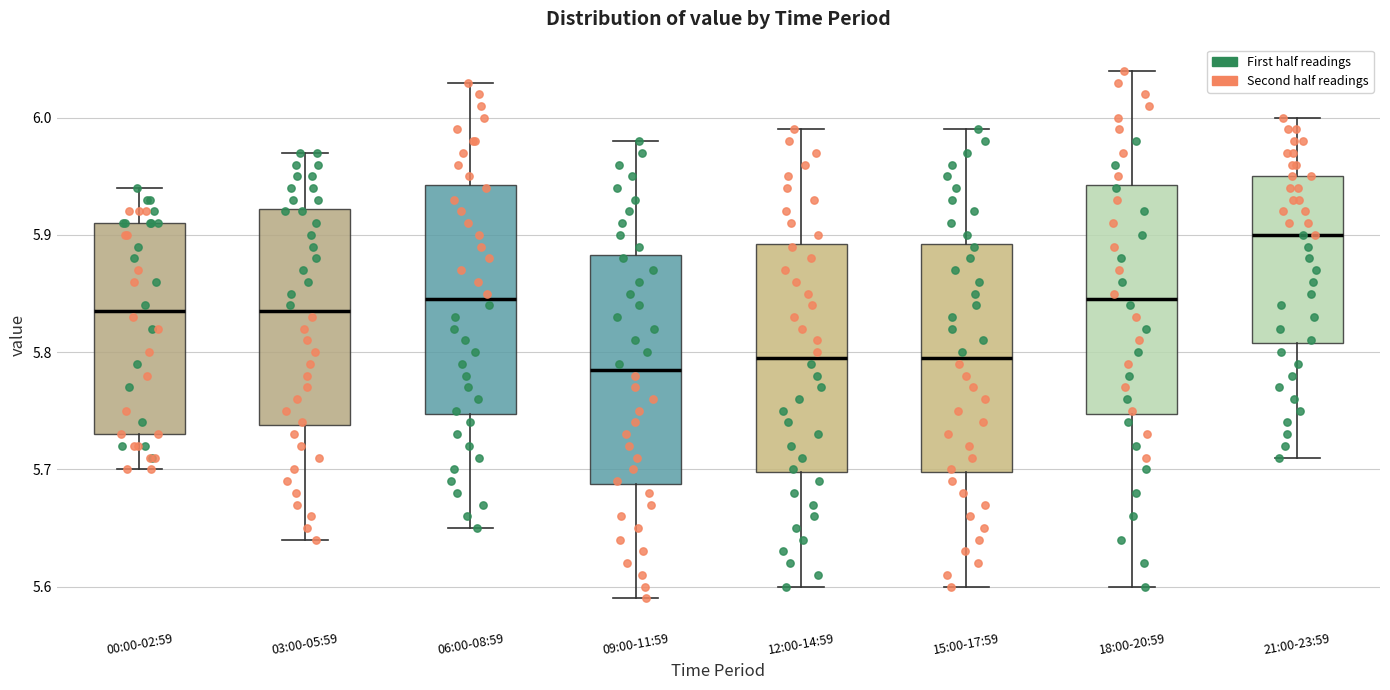

Where does the upper whisker of the box for 03:00-05:59 end on the y-axis? The values are not printed on the chart, so give them approximately, as read against the axis.

5.97